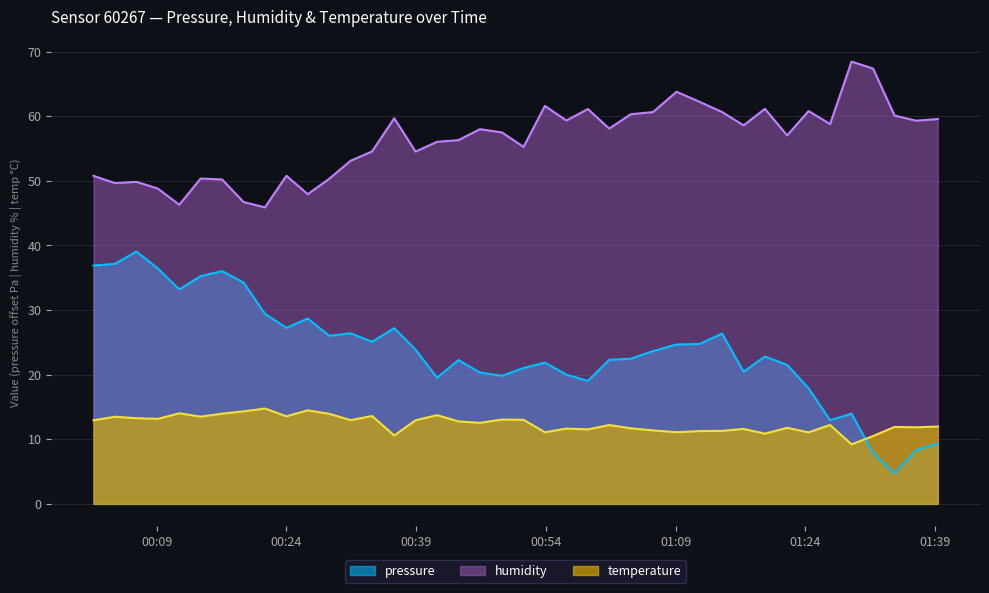

List the series in order of their overall mean, lowest first.

temperature, pressure, humidity